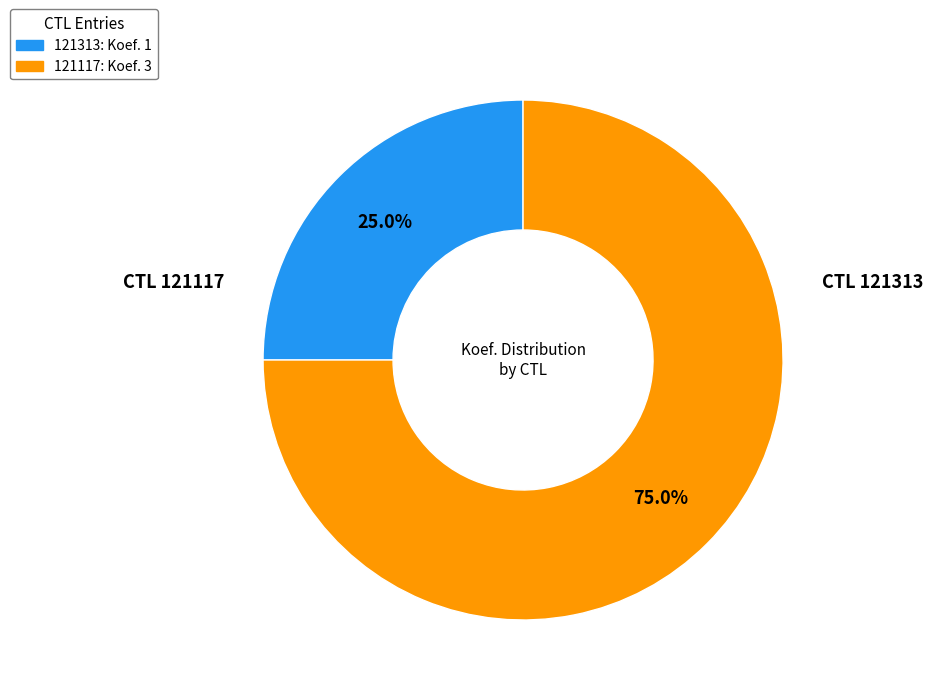

Is there a majority slice in this chart?

Yes